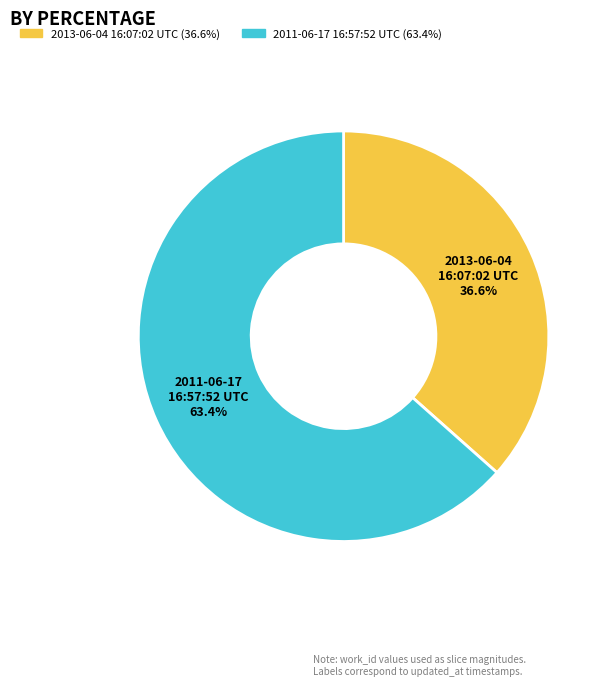

To the nearest percent, what is the combined percentage of 2011-06-17 16:57:52 UTC and 2013-06-04 16:07:02 UTC?

100%